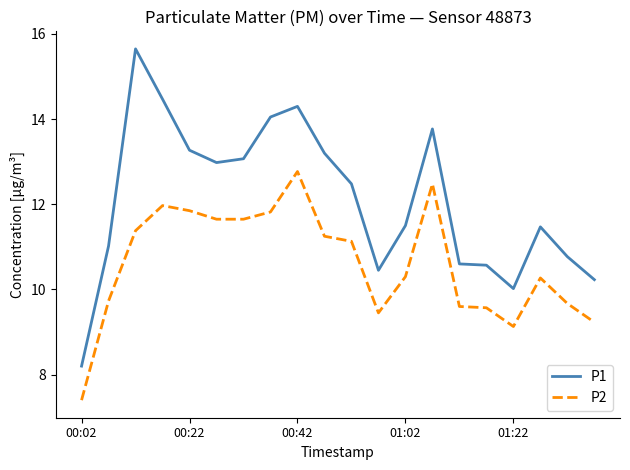

What is the maximum value shown in the chart?

15.7